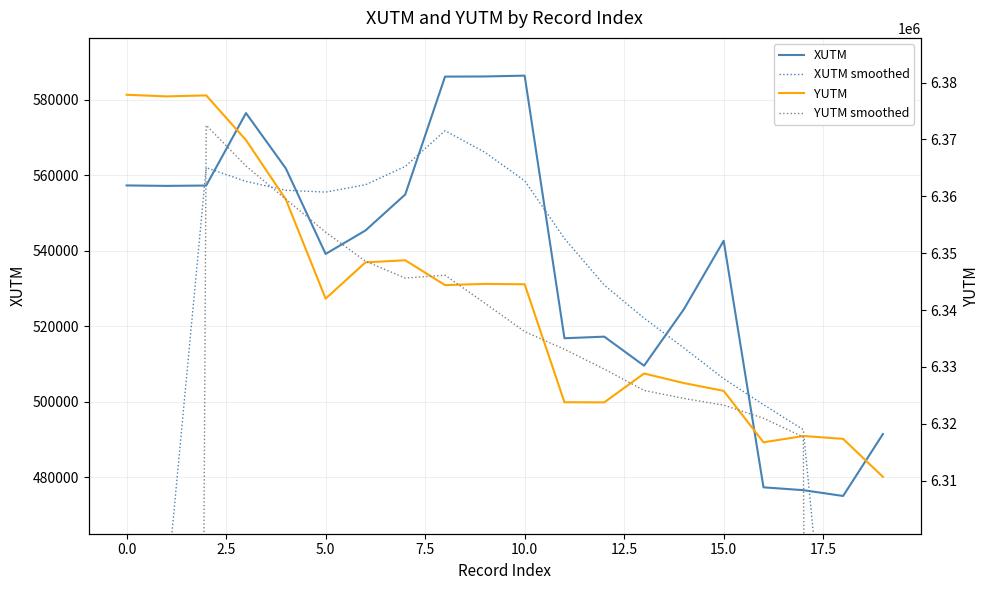

True or false: XUTM has a value of 557318.2 at 0.0.

True